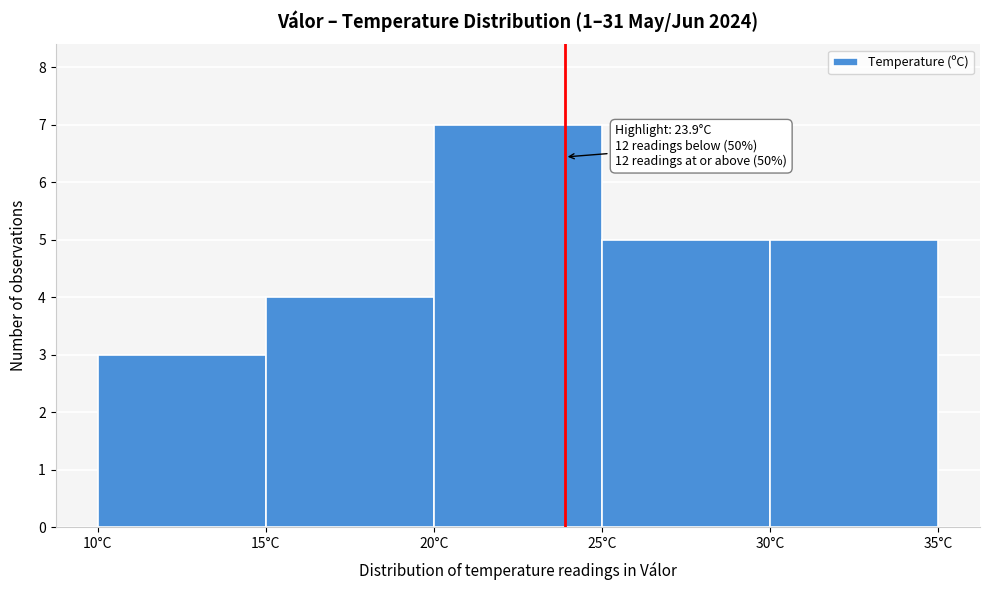

Which range on the x-axis has the tallest bar?

20 to 25